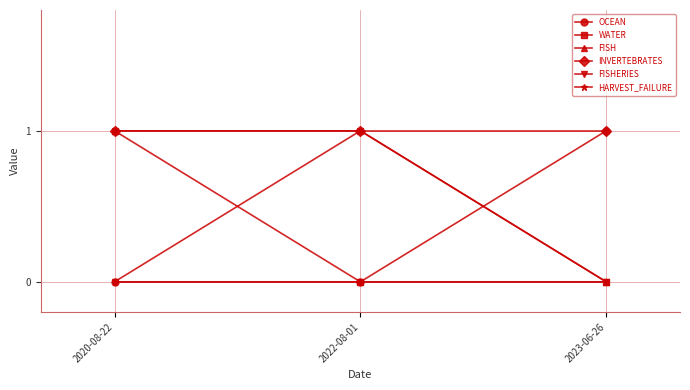

Which series has the largest total across all categories?

INVERTEBRATES